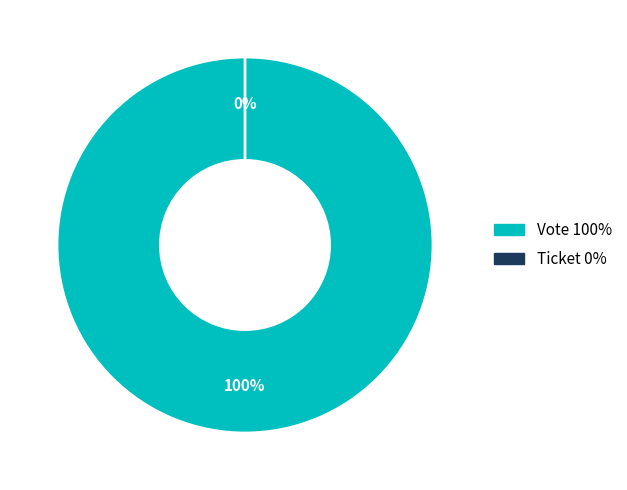

How many slices are in this pie chart?

2